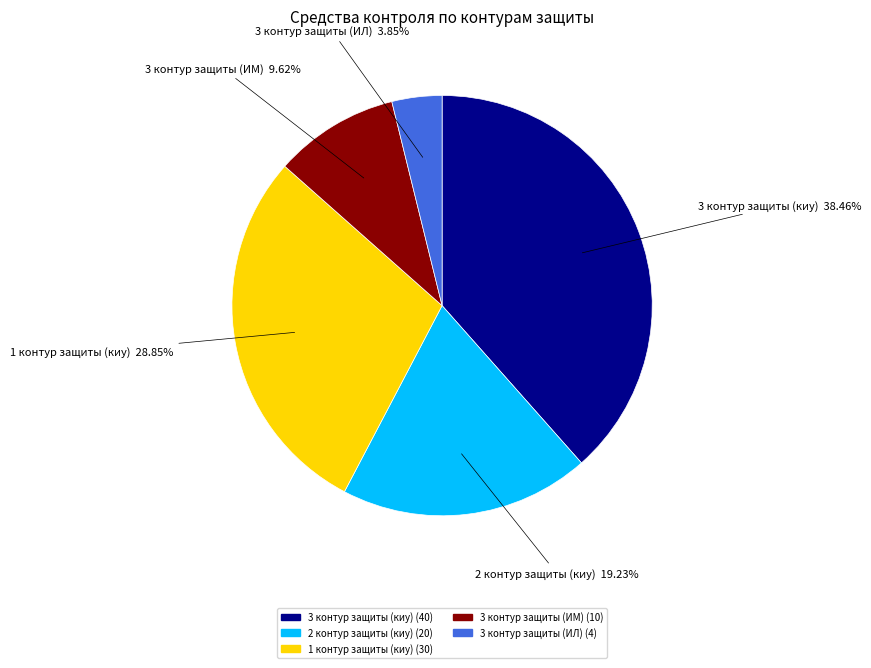

To the nearest percent, what portion does 3 контур защиты (ИМ) represent?

10%